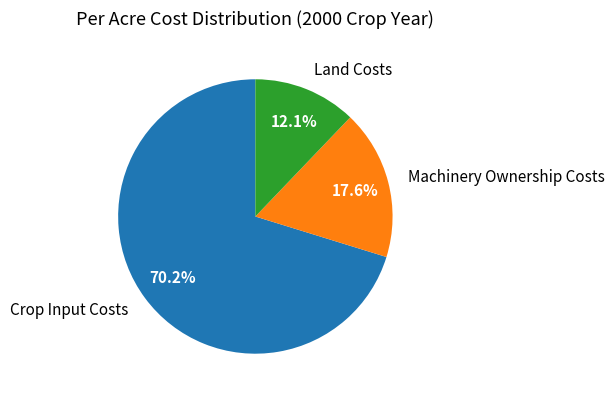

What percentage is the Machinery Ownership Costs slice, to the nearest percent?

18%